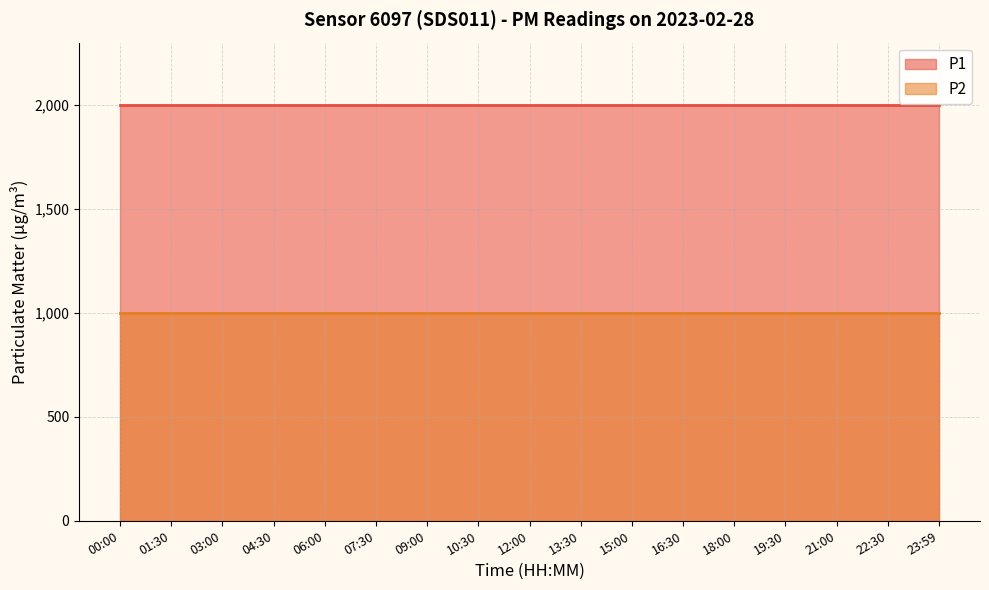

Where is P2 nearest to the value 999?

00:00